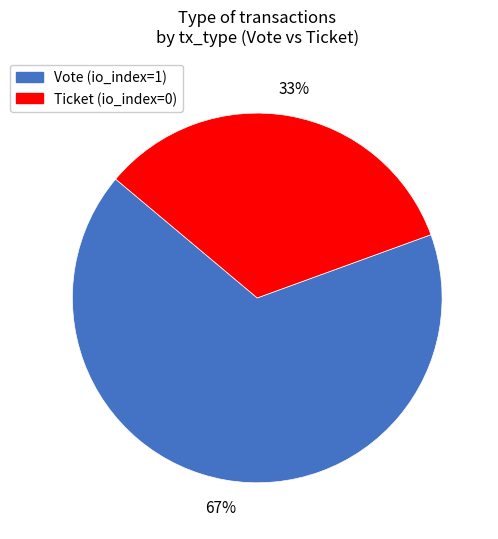

To the nearest percent, what portion does Vote (io_index=1) represent?

67%